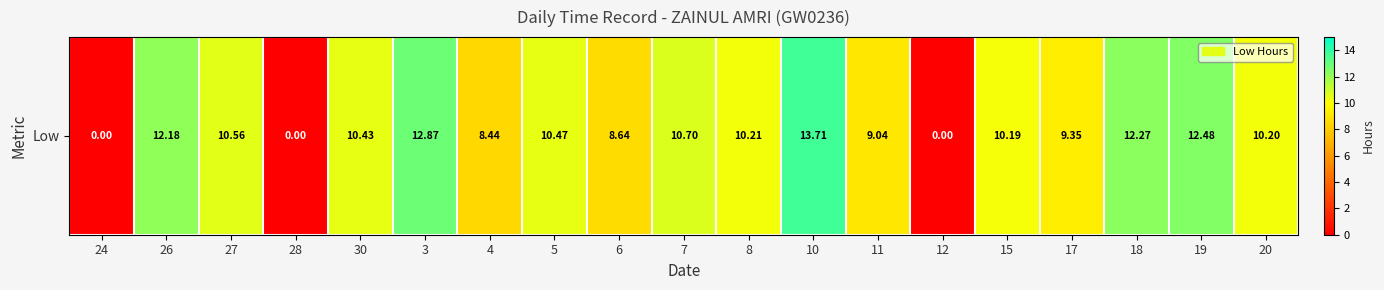

Which category has the highest value across all series?

10